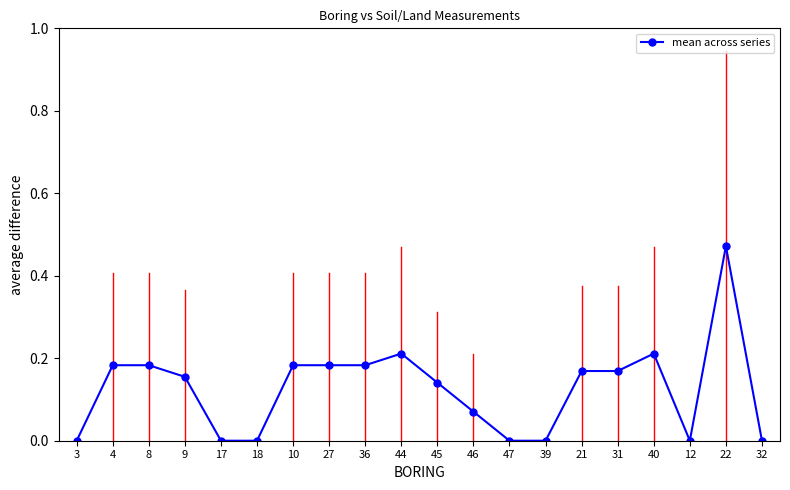

What is the label of the 6th point from the right?

21